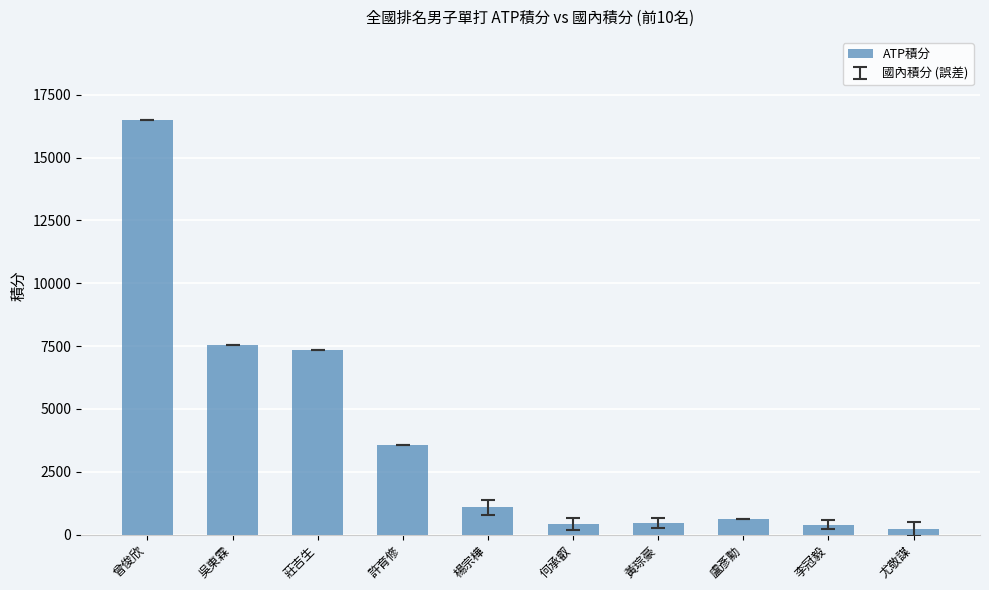

What is the label of the 1st bar from the right?

尤敬謀